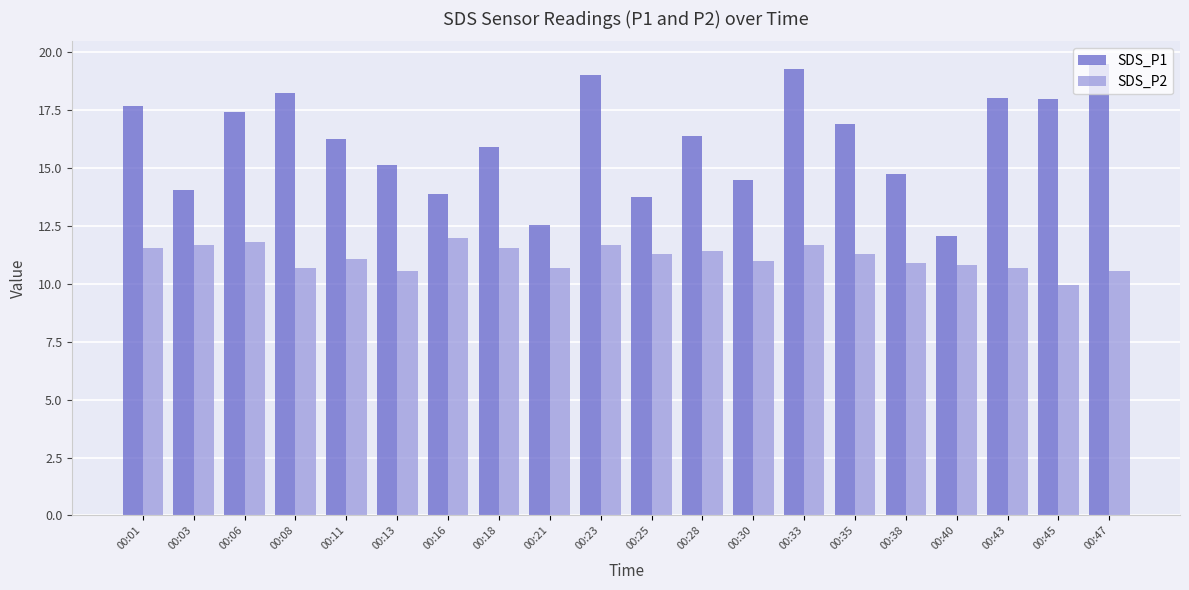

Read the SDS_P1 value at 00:25.

13.8